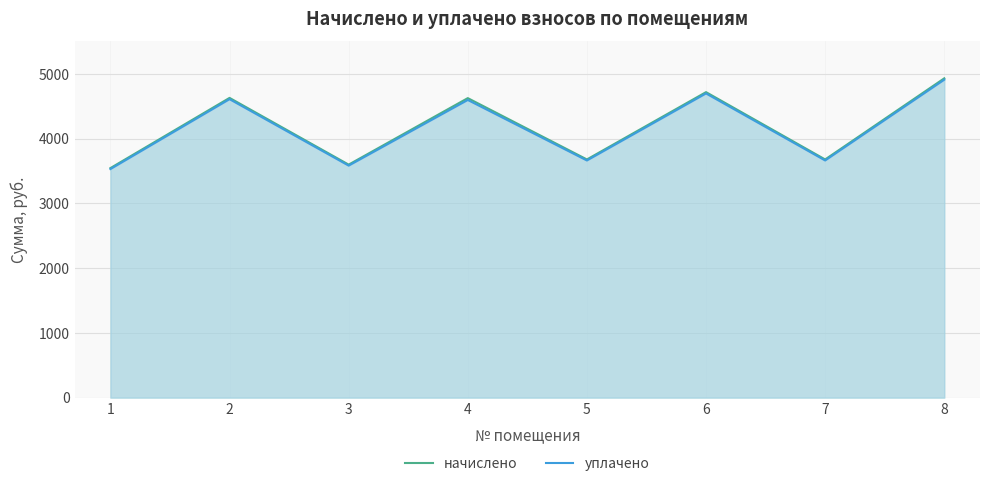

True or false: начислено and уплачено cross at least once.

False